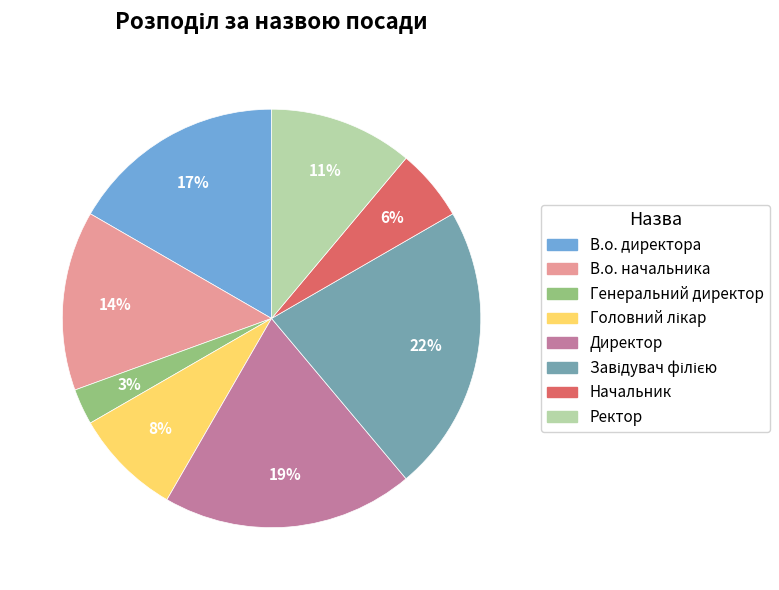

Count the number of slices in the pie.

8